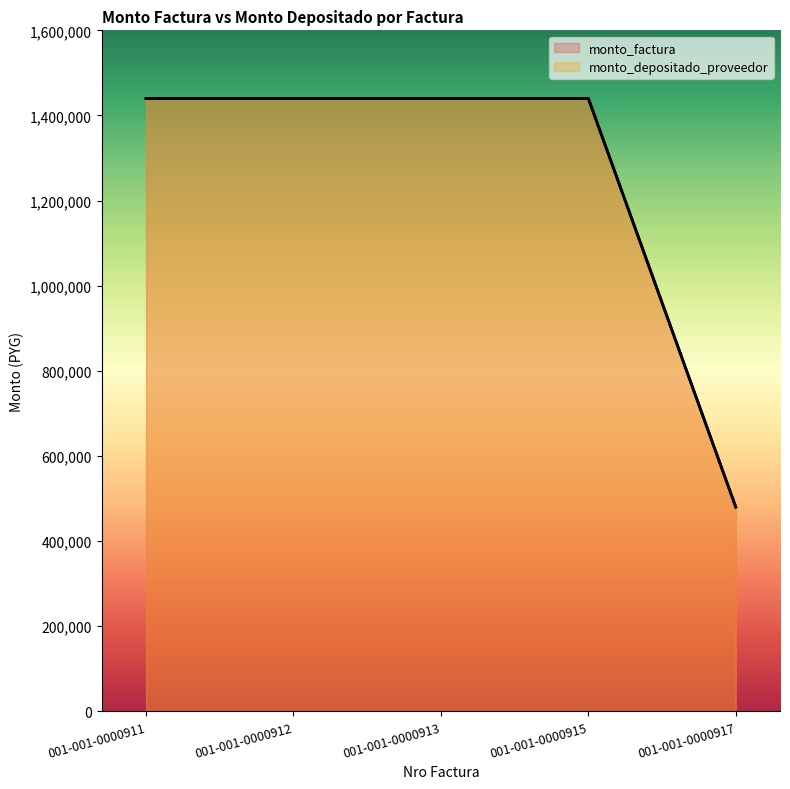

At 001-001-0000917, list the series in order from largest to smallest.

monto_factura, monto_depositado_proveedor